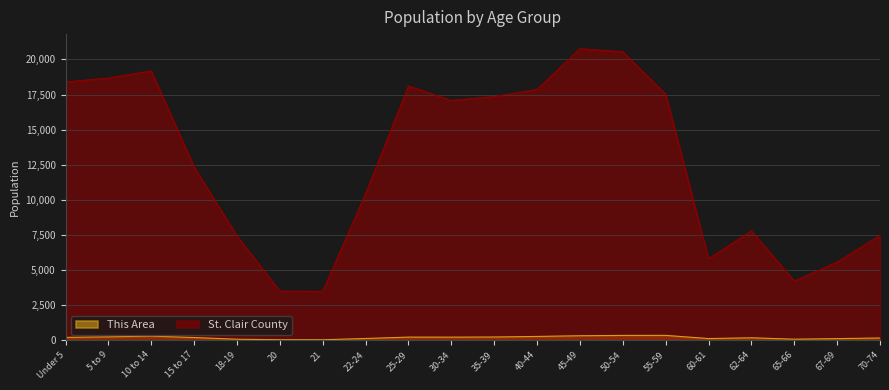

How many interior local valleys does the This Area series have?

4